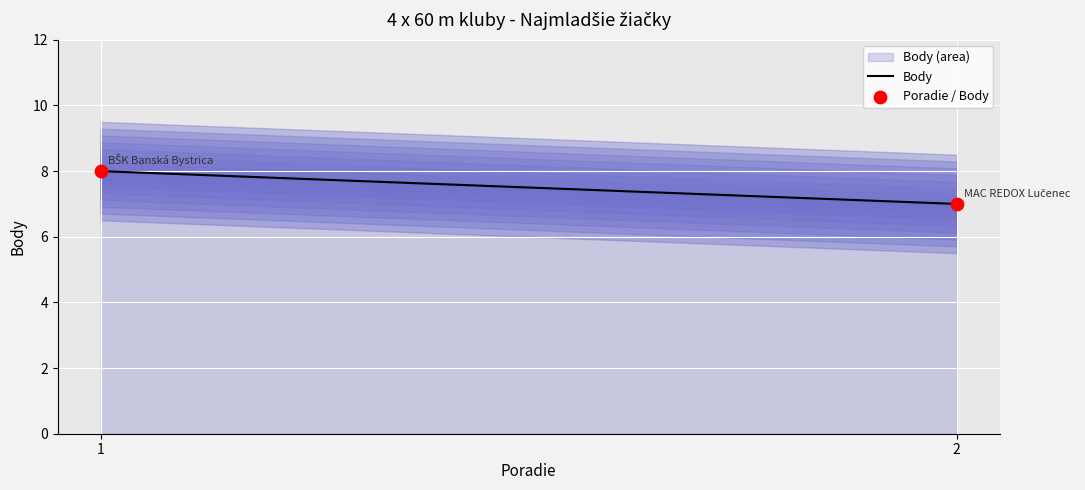

What is the average Y value?

8